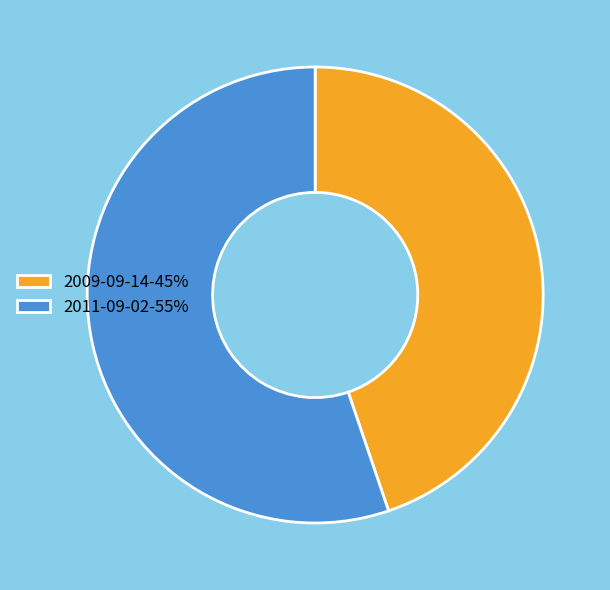

Approximately how many times larger is the value at 2011-09-02-55% compared to 2009-09-14-45%?

1.2